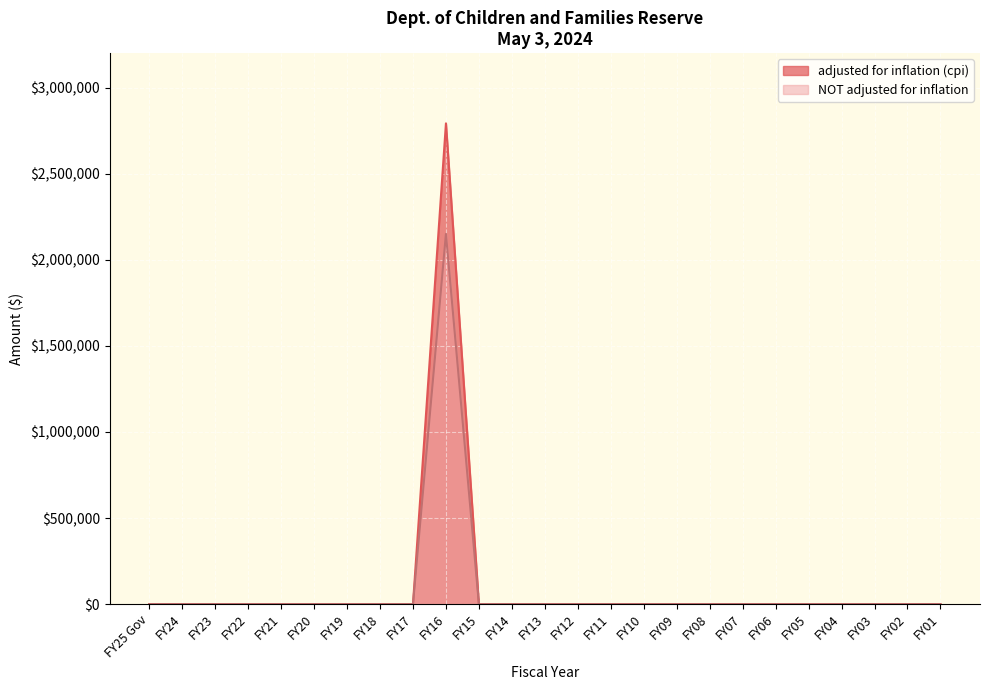

True or false: NOT adjusted for inflation and adjusted for inflation (cpi) cross at least once.

False